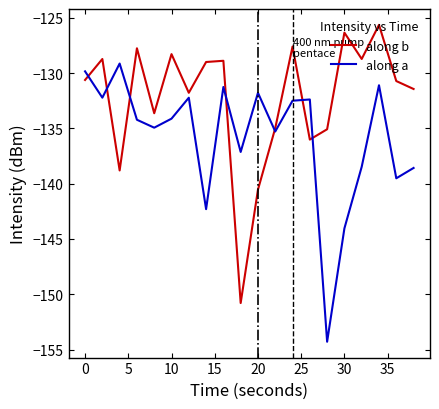

What is the sum of all along b values?

-2645.3